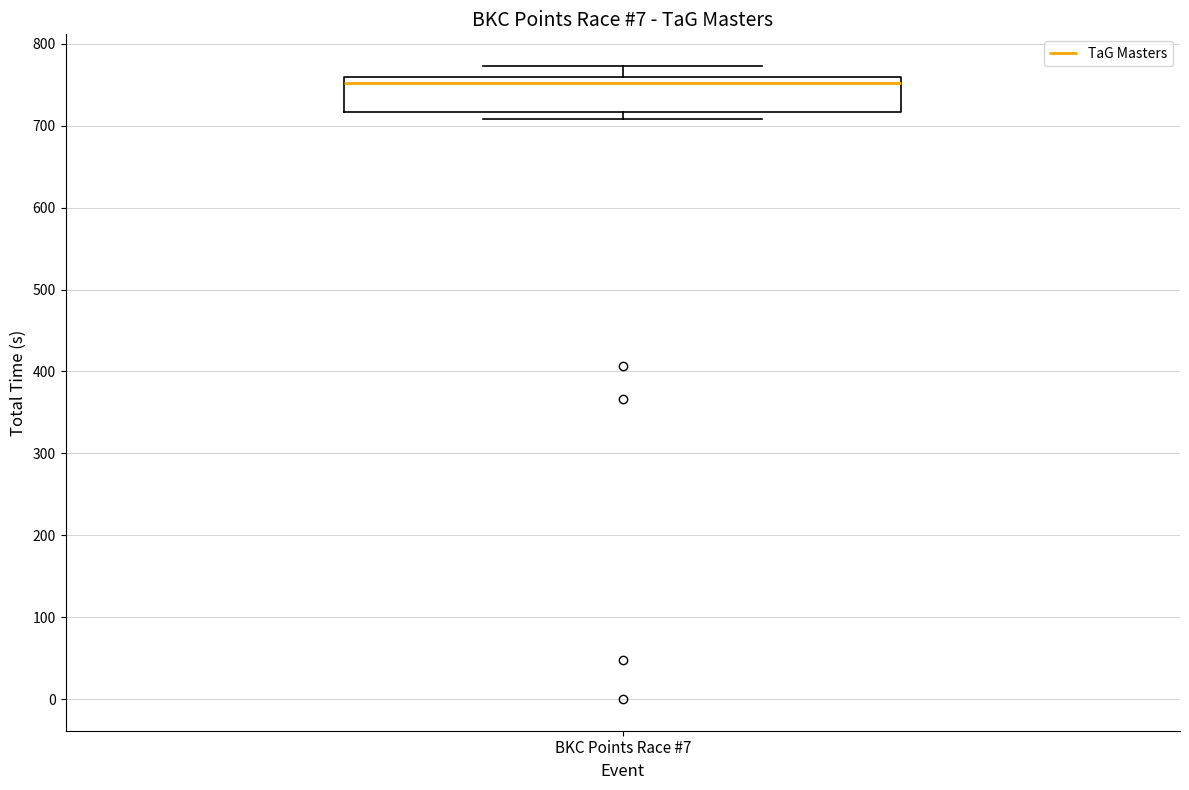

Read this box plot against the y-axis: the position of the median line, the range covered by the box, and the ends of both whiskers. The values are not printed on the chart, so give them approximately, as read against the axis.

median 750, box 720 to 760, whiskers 710 to 770